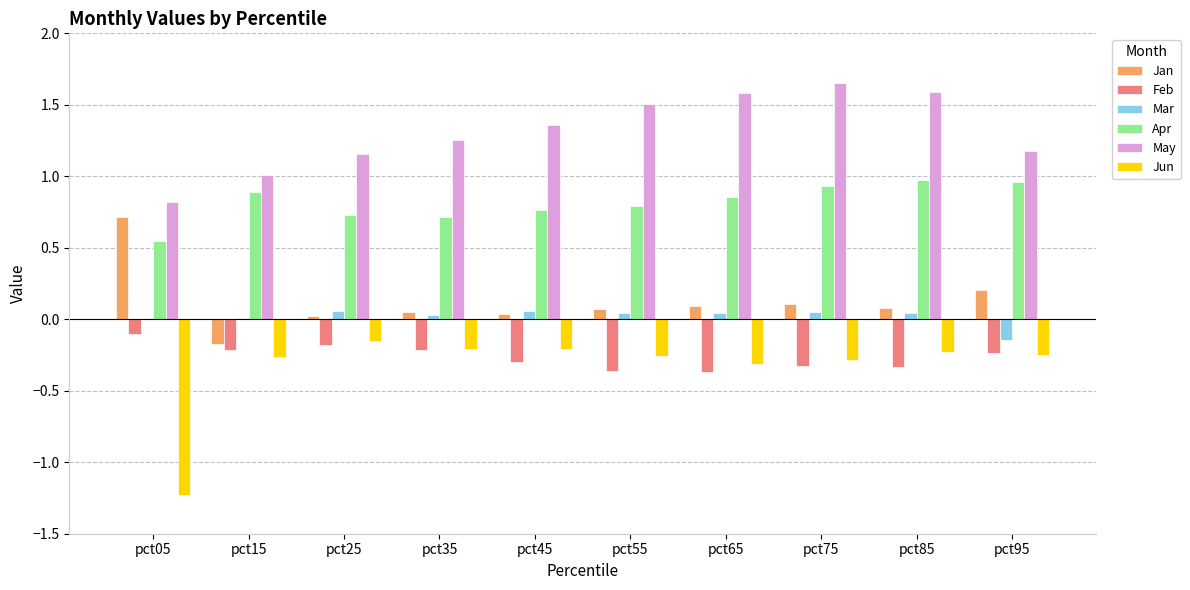

The value of Feb at pct65 is -0.4. True or false?

True